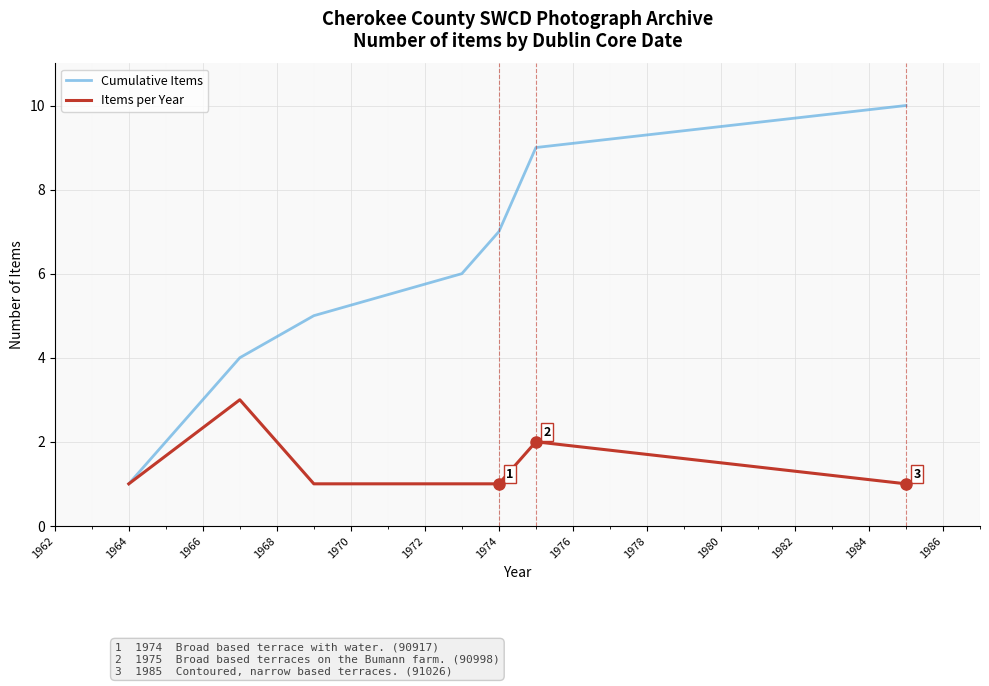

Rank the series by their maximum value, from lowest to highest.

Items per Year, Cumulative Items